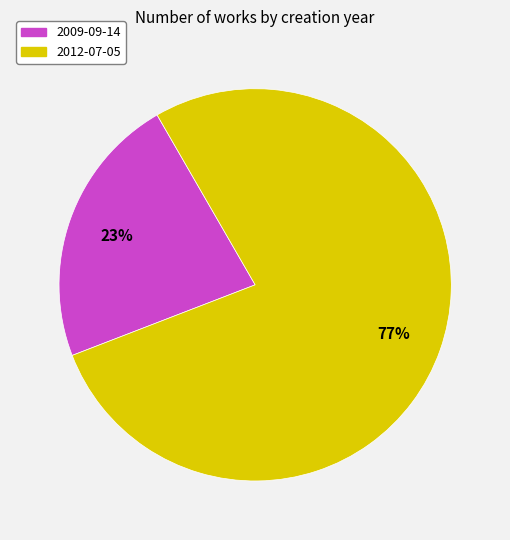

To the nearest percent, what is the average slice percentage?

50%